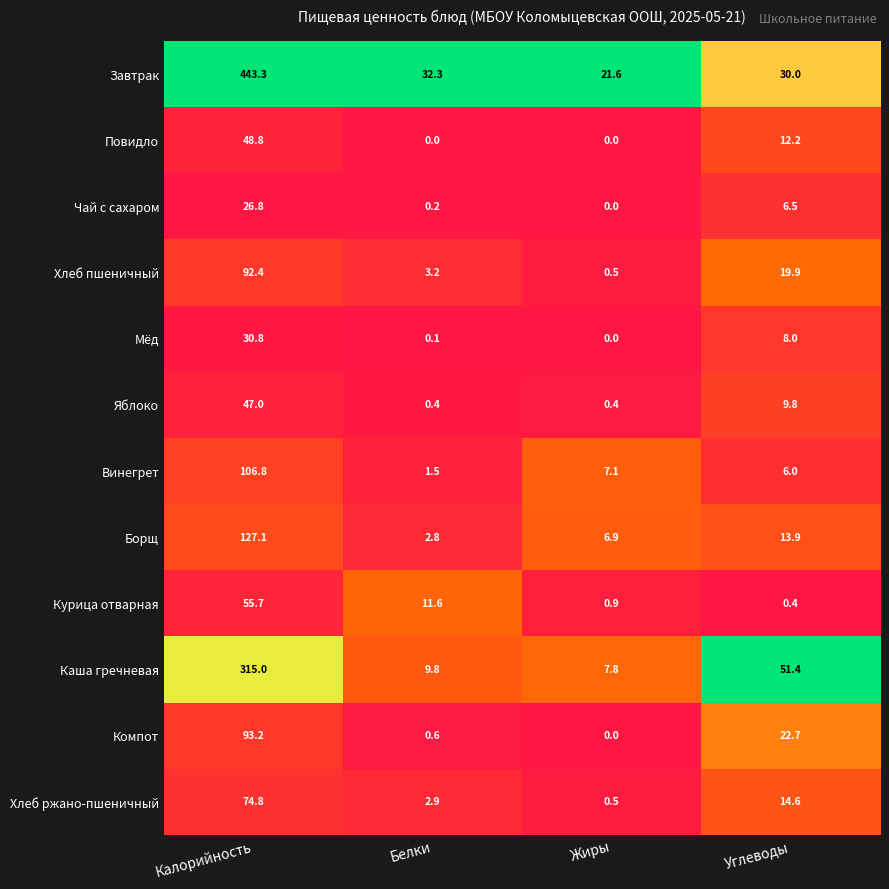

What is the total value across all series at Белки?

65.4